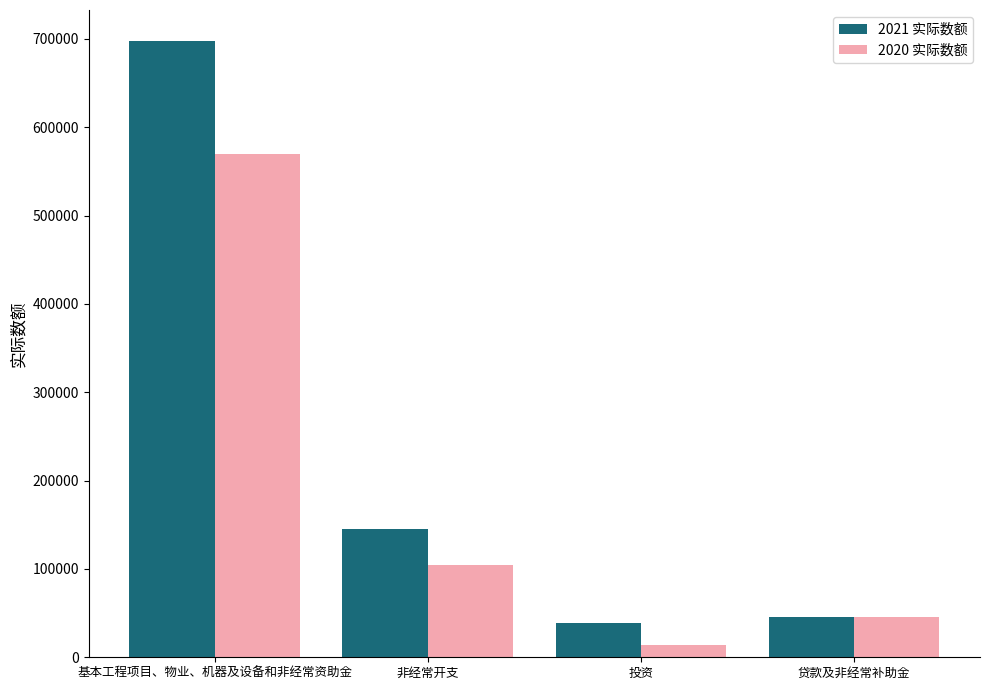

Which series changed the most between 基本工程项目、物业、机器及设备和非经常资助金 and 非经常开支?

2021 实际数额